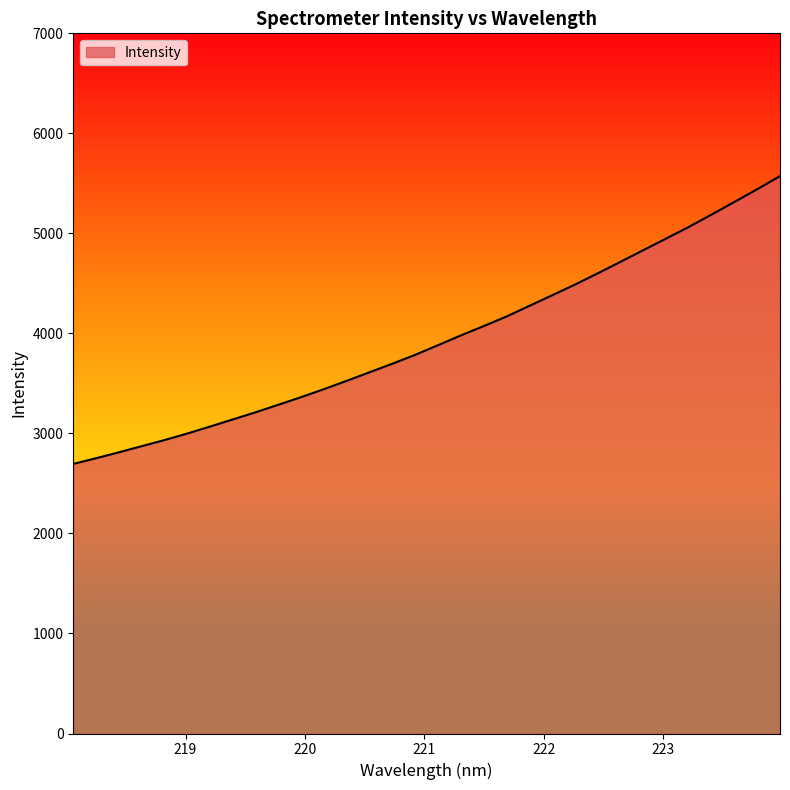

What is the difference between the maximum and minimum values?

2877.8